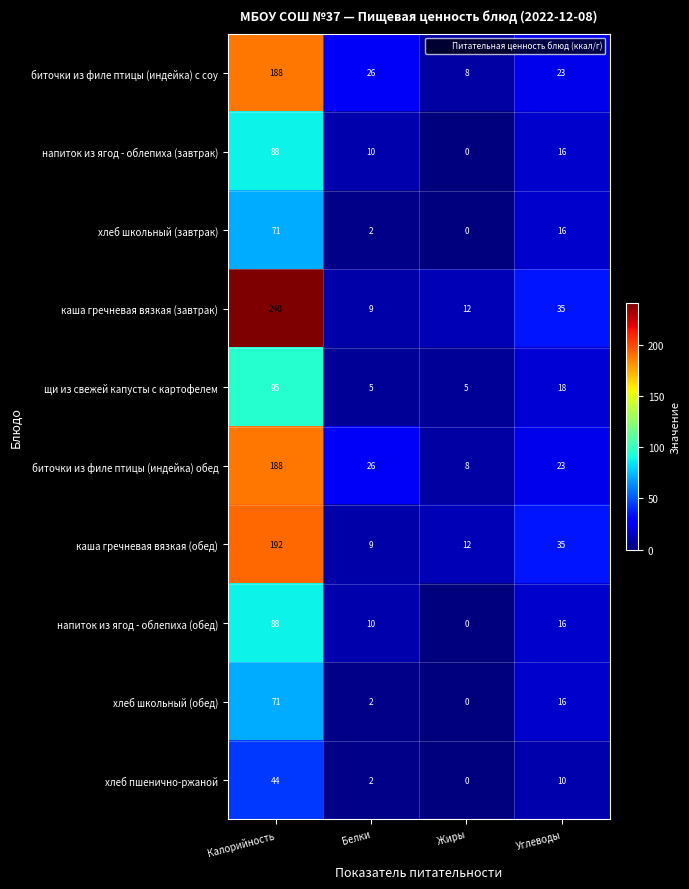

Rank the categories by напиток из ягод - облепиха (обед) value from lowest to highest.

Жиры, Белки, Углеводы, Калорийность